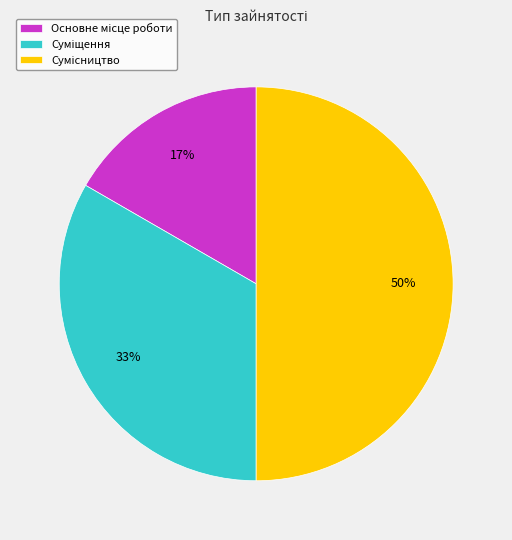

To the nearest percent, what is the difference between the largest and smallest slice percentages?

33%